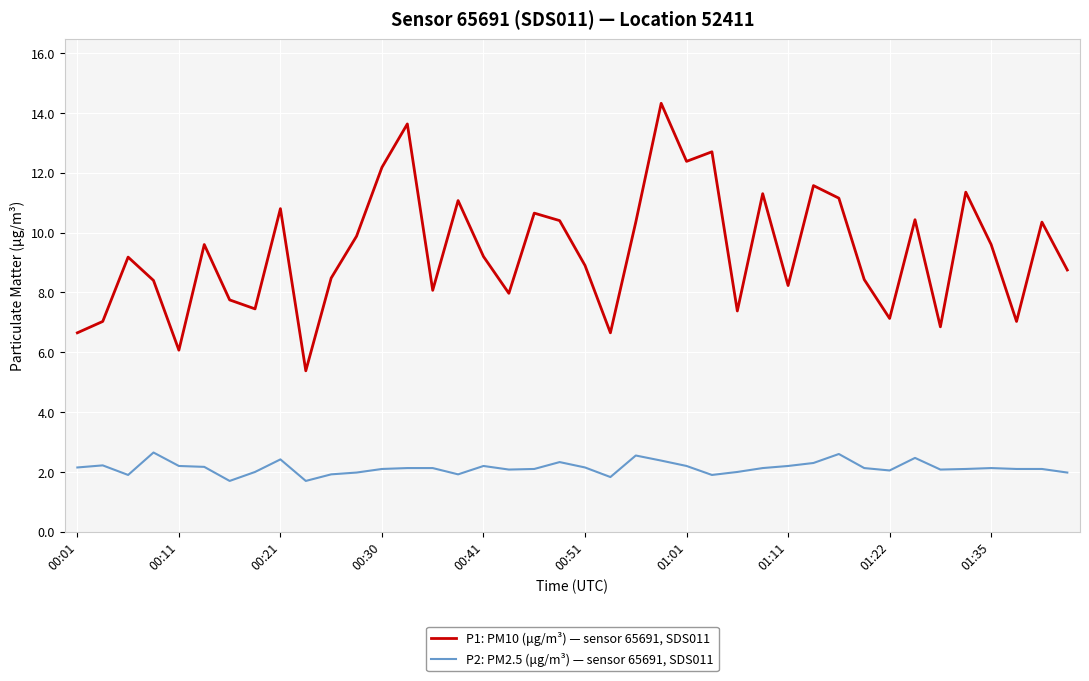

What is the difference between the maximum and minimum values in the P1: PM10 (μg/m³) — sensor 65691, SDS011 series?

8.9